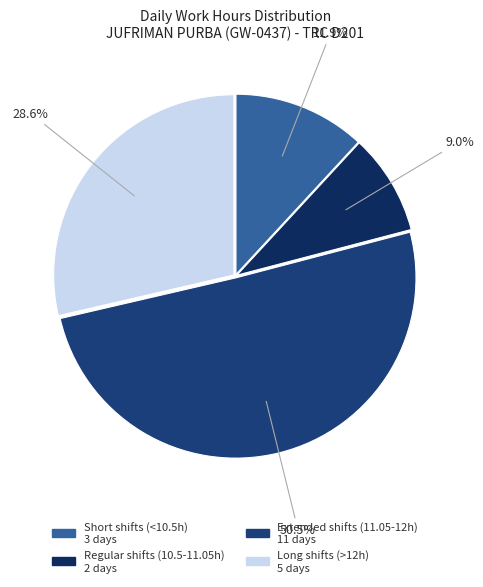

Which category has the biggest portion of the pie?

Extended shifts (11.05-12h) 11 days